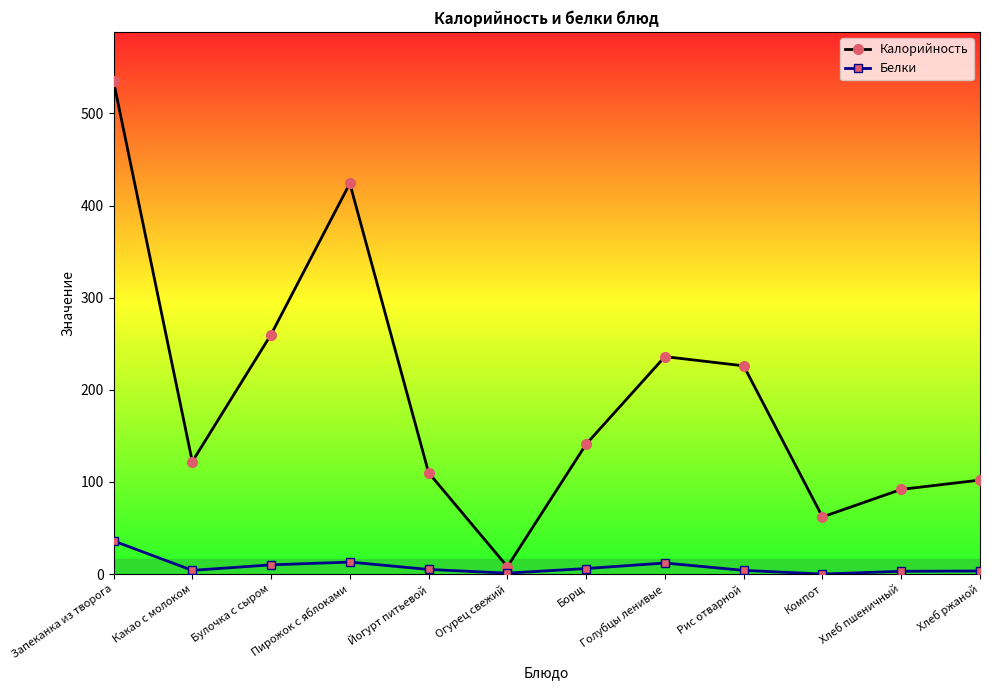

What is the value of the Белки point at the 2nd from the left?

4.0